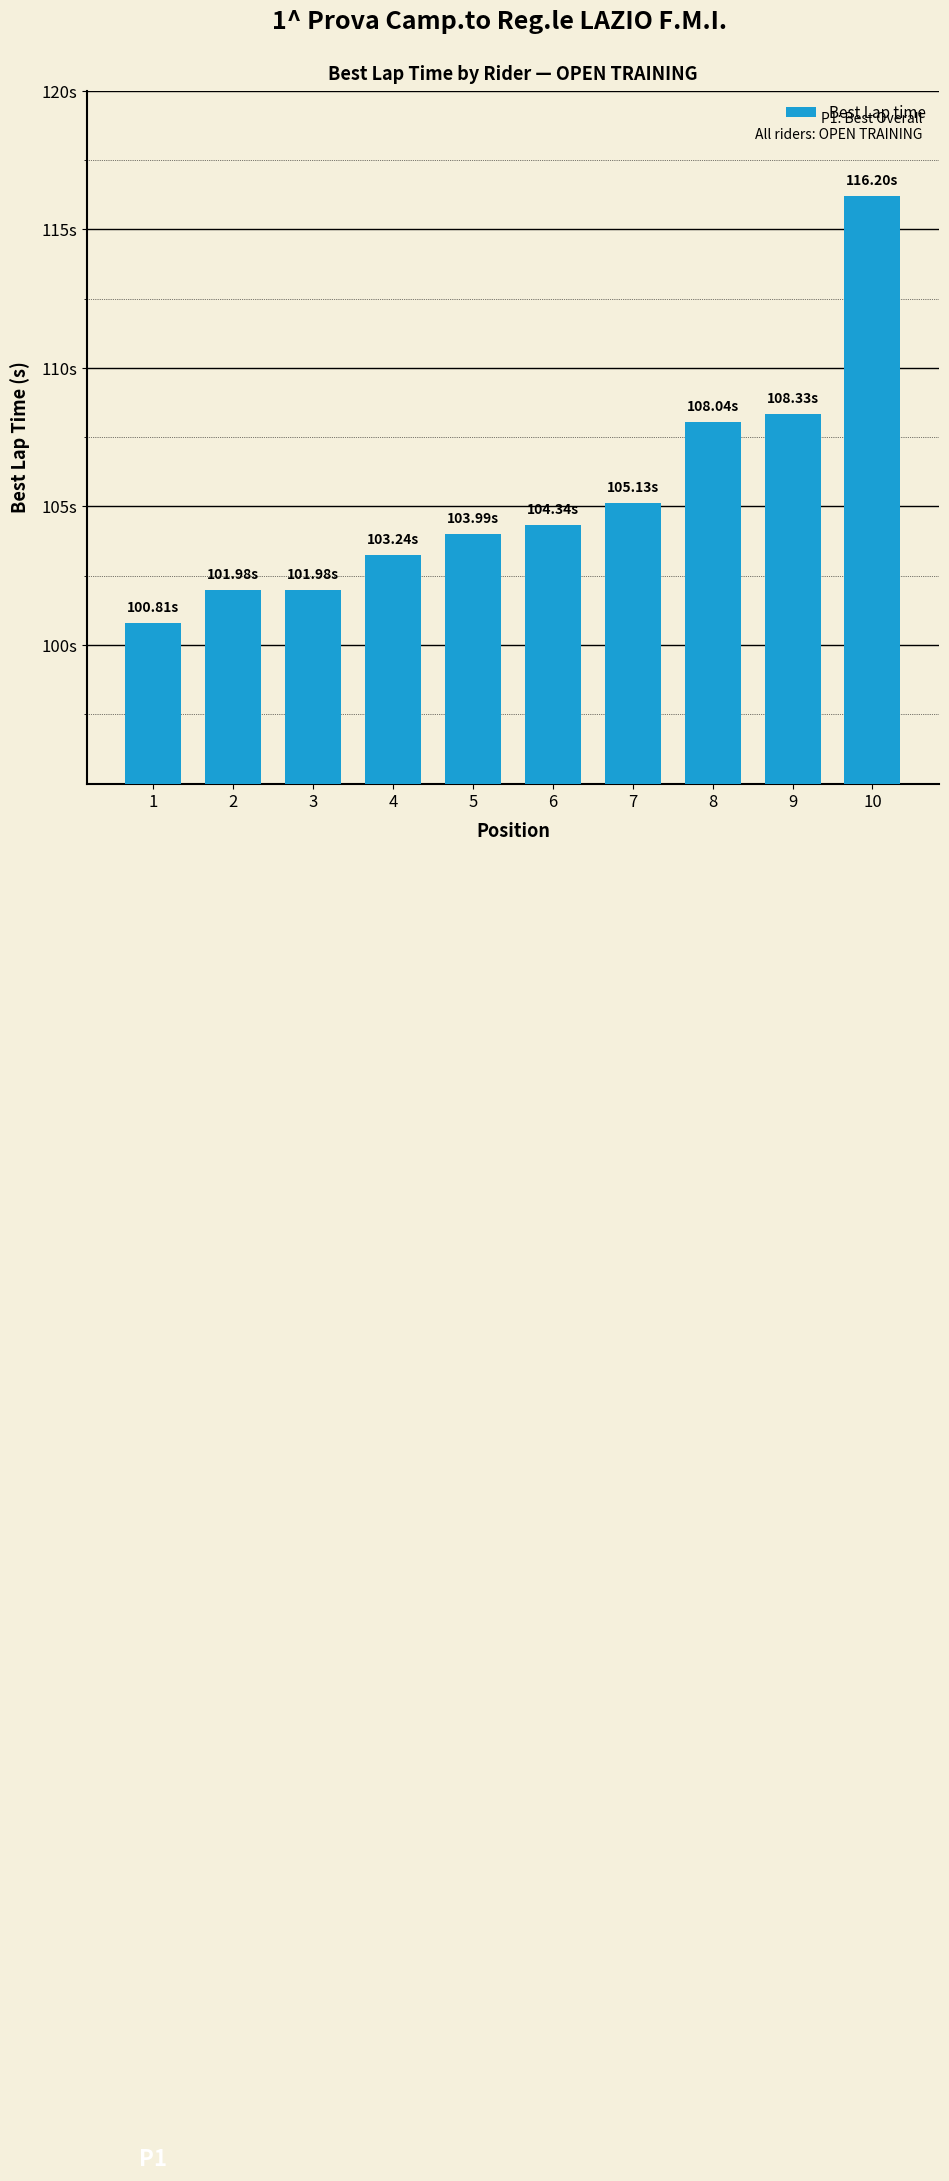

Are the bars grouped side by side (vs. stacked)?

No